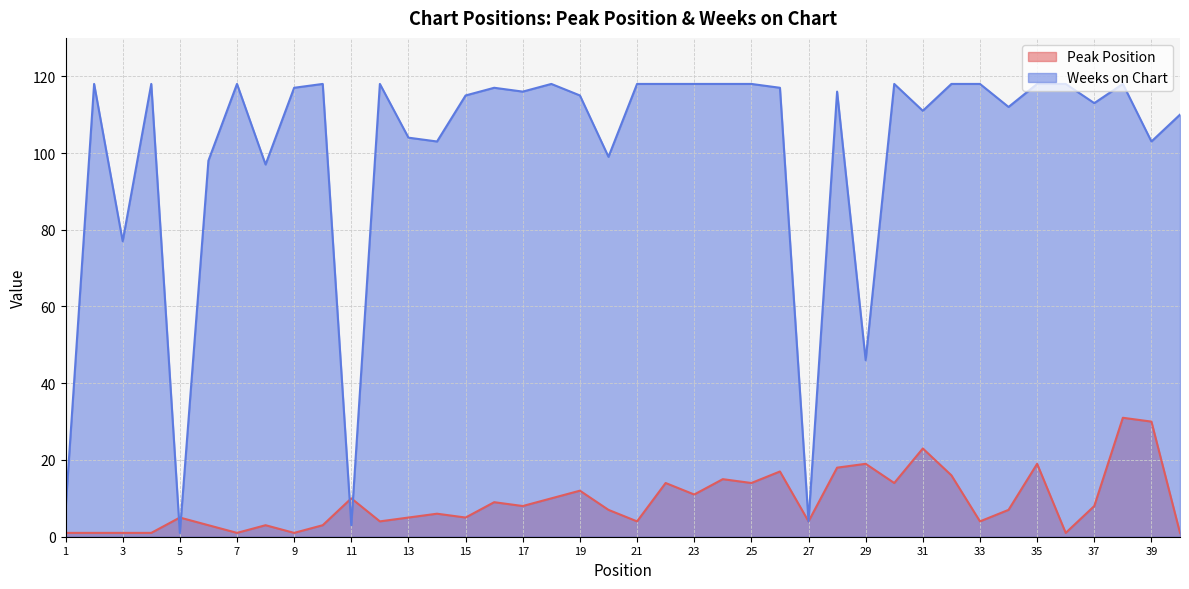

Between which two adjacent categories do Peak Position and Weeks on Chart first intersect?

4 and 5